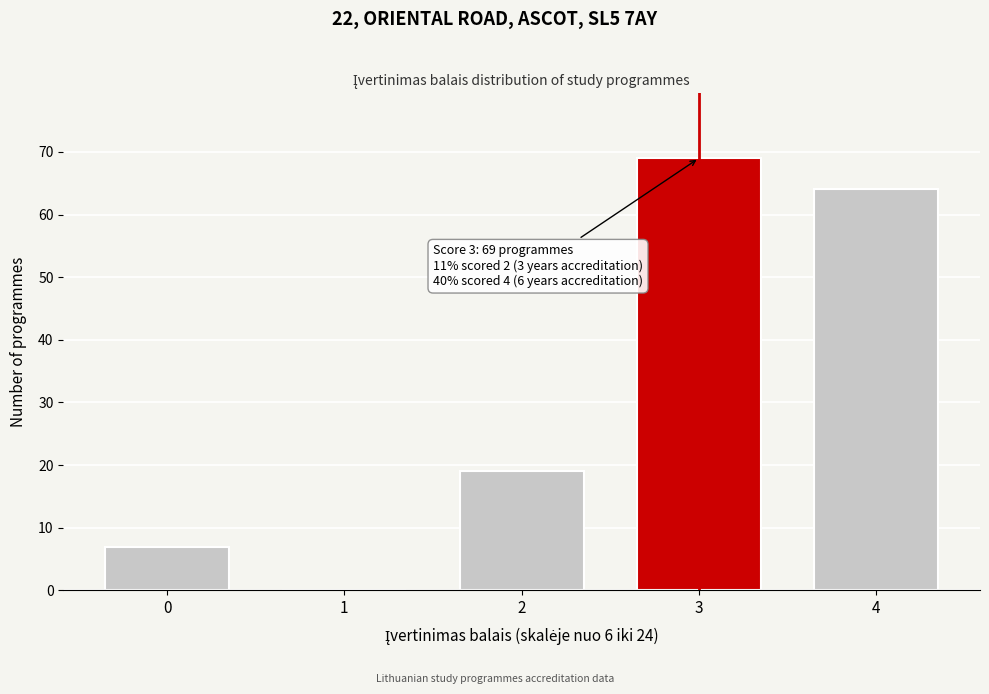

Reading left to right, list all the values displayed in this chart.

0=7	1=0	2=19	3=69	4=64